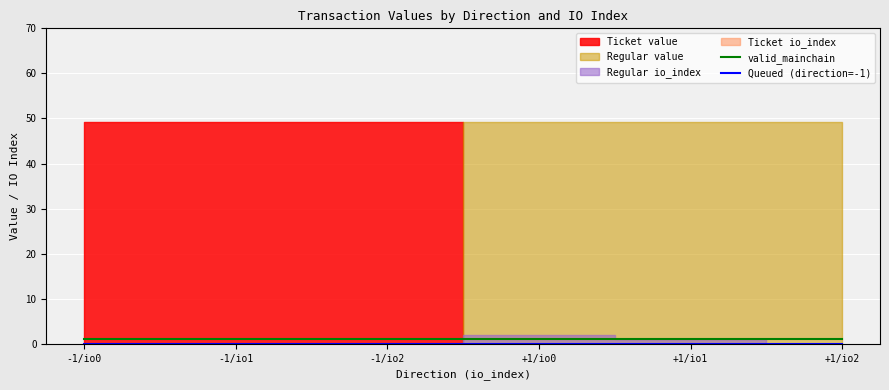

What position from the right is -1/io1?

5